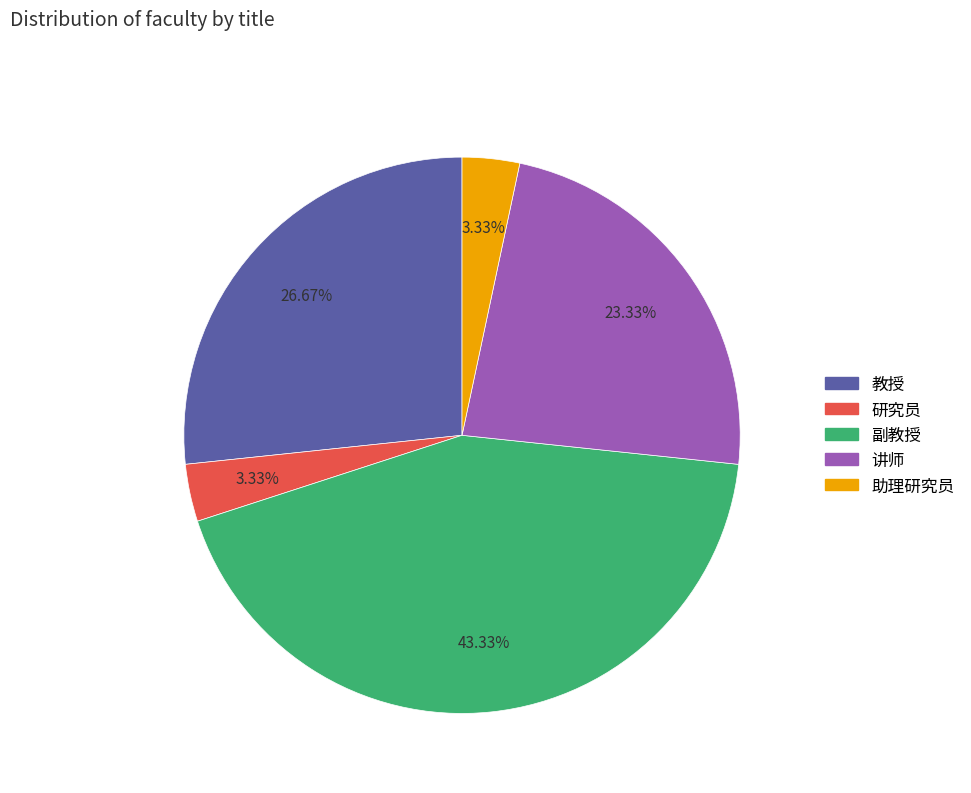

To the nearest percent, what percentage of the pie is 副教授?

43%